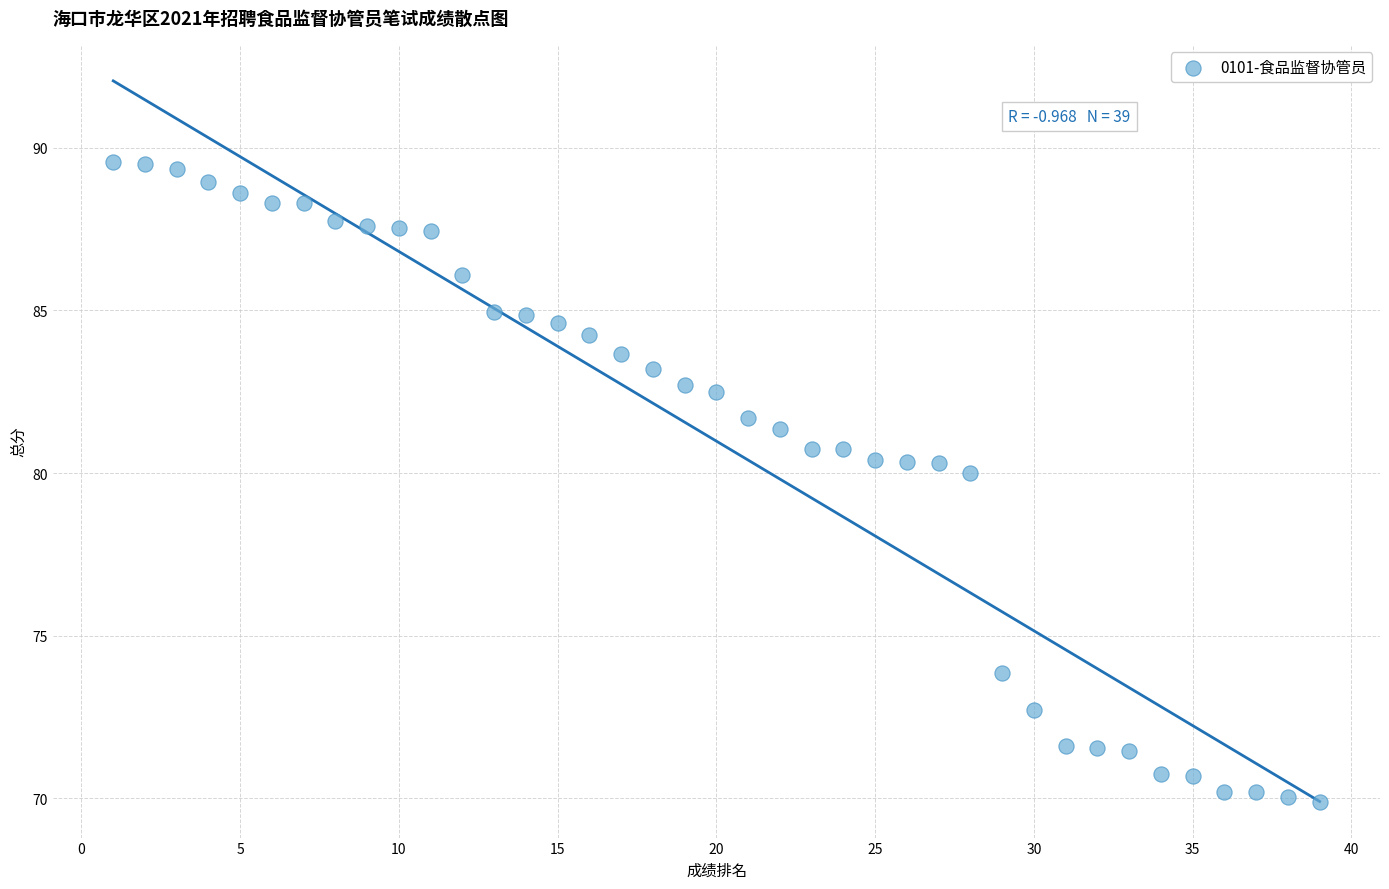

What is the range of X values (max minus min)?

38.0